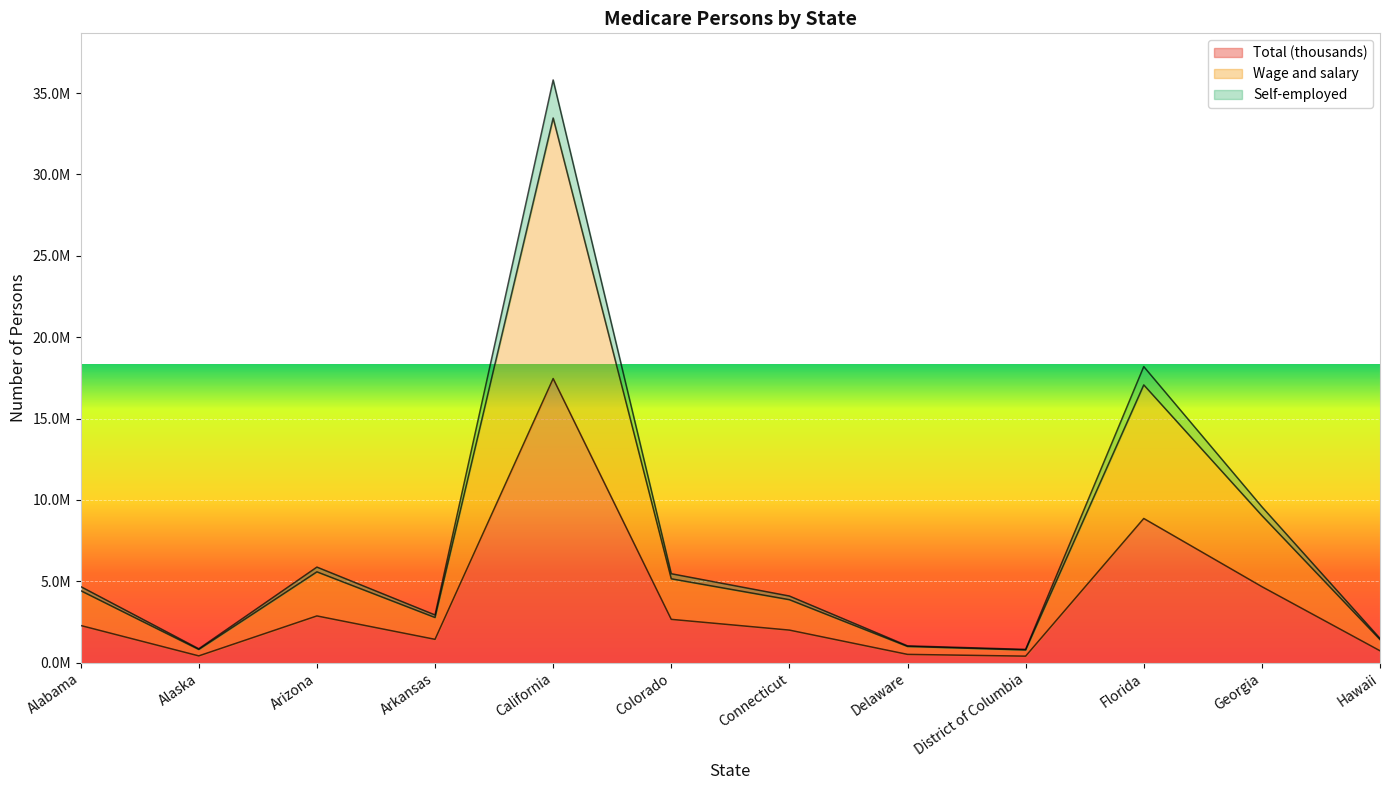

Reading left to right, transcribe all the data shown in this chart.

Total (thousands): 2281500	414141	2868905	1430706	17456016	2658676	1998575	506289	397582	8857630	4667987	727543
Wage and salary: 4422753	807472	5578189	2772527	33466733	5150147	3867153	993100	776917	17065171	9036413	1415923
Self-employed: 4673579	850746	5869931	2929114	35802820	5461988	4092138	1030119	812603	18189581	9576007	1486372